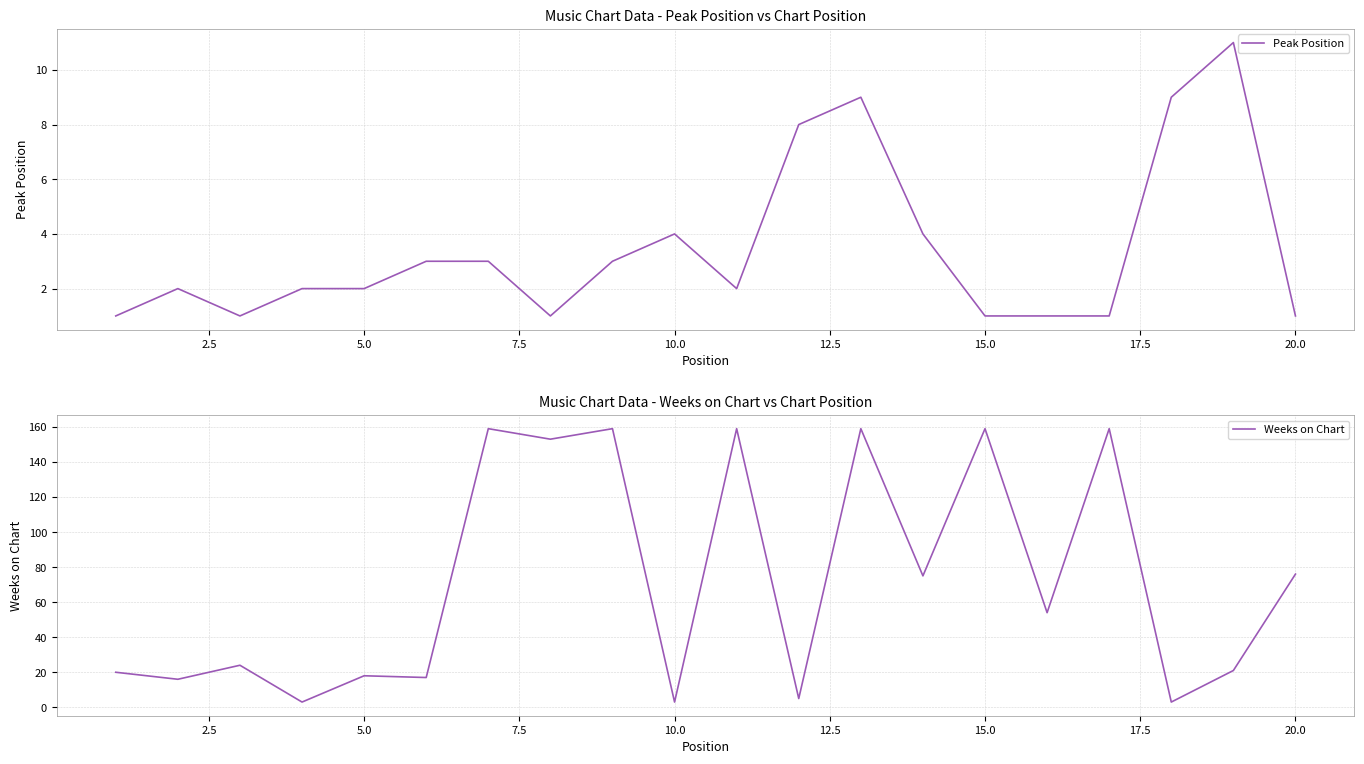

What are all the series names shown in the legend?

Peak Position, Weeks on Chart